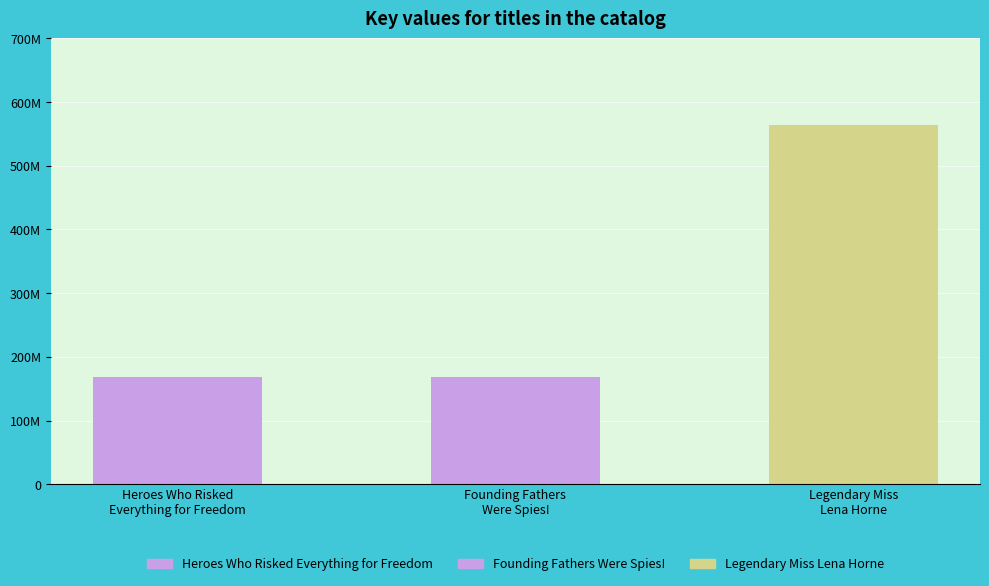

What position from the right is Legendary Miss
Lena Horne?

1